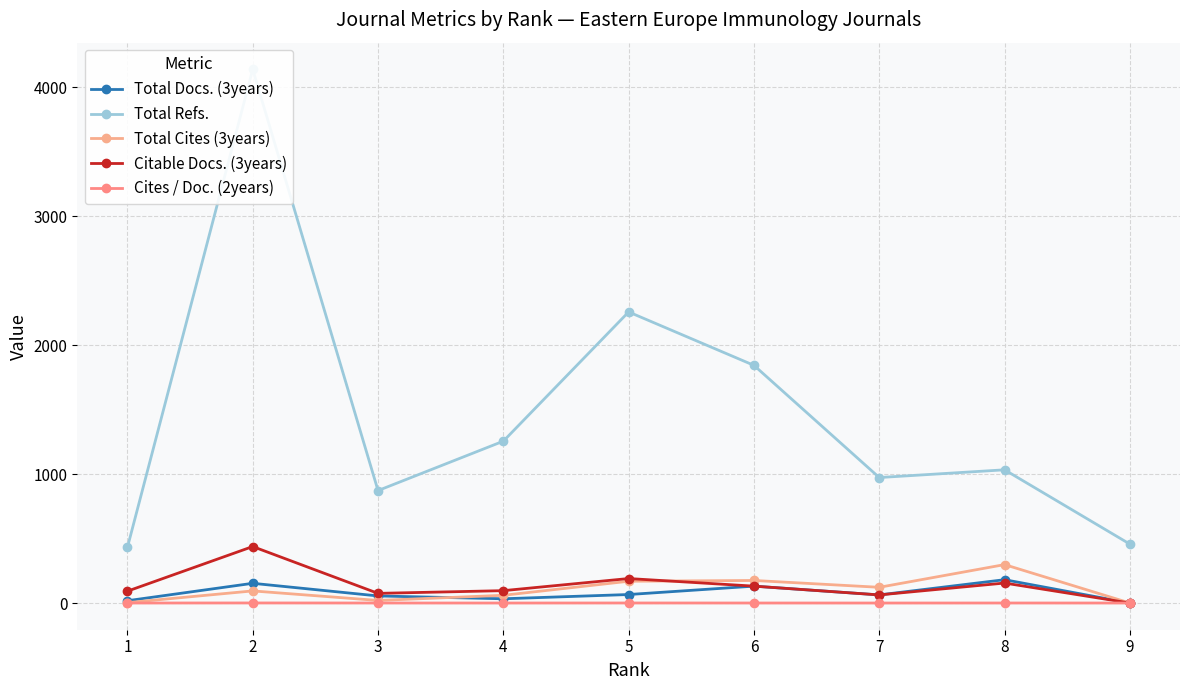

Reading left to right, list all the values displayed in this chart.

Total Docs. (3years): 1=18.0	2=153.0	3=55.0	4=33.0	5=66.0	6=131.0	7=63.0	8=181.0	9=0.0
Total Refs.: 1=431.0	2=4138.0	3=872.0	4=1255.0	5=2257.0	6=1843.0	7=973.0	8=1033.0	9=457.0
Total Cites (3years): 1=3.0	2=94.0	3=20.0	4=60.0	5=169.0	6=175.0	7=122.0	8=298.0	9=0.0
Citable Docs. (3years): 1=92.0	2=438.0	3=75.0	4=96.0	5=190.0	6=131.0	7=63.0	8=155.0	9=0.0
Cites / Doc. (2years): 1=0.1	2=0.6	3=0.2	4=0.1	5=0.4	6=0.2	7=0.1	8=0.3	9=0.1